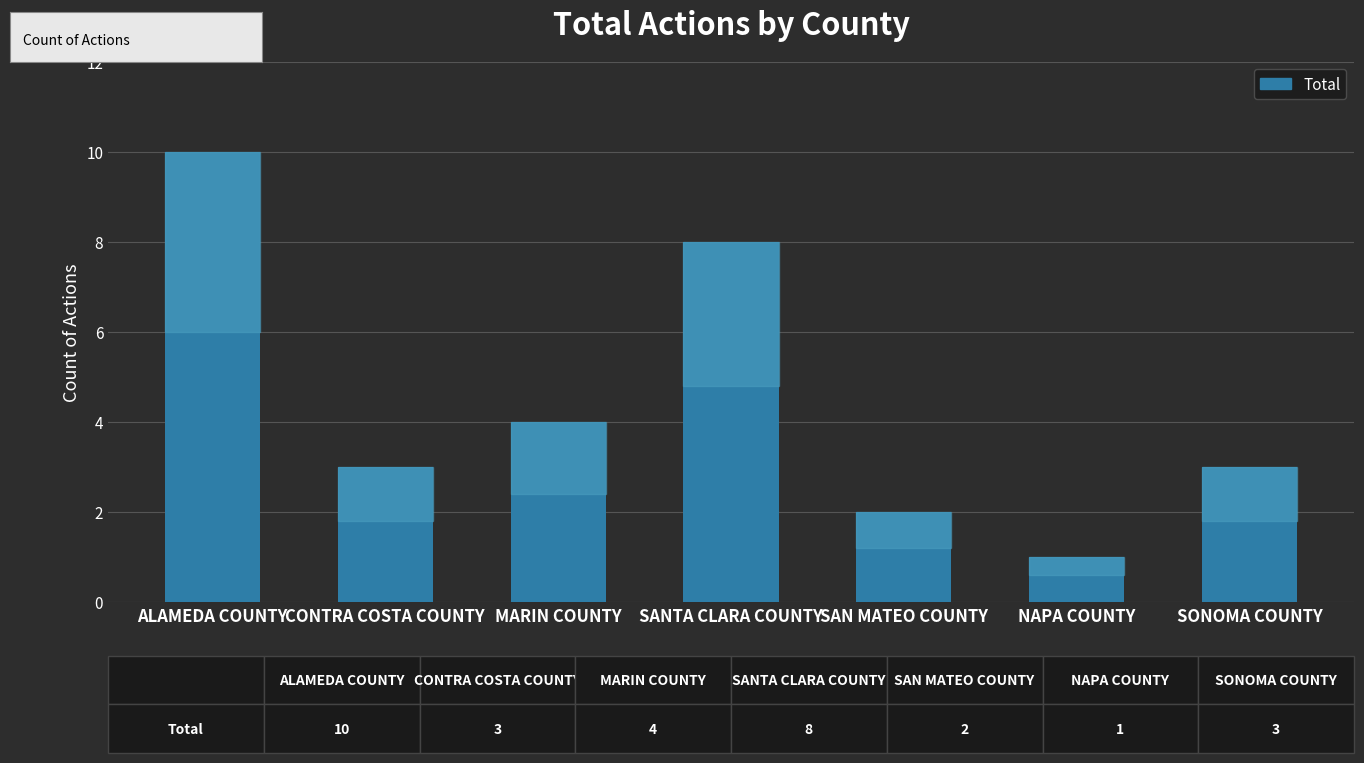

What is the difference between the maximum and minimum values?

9